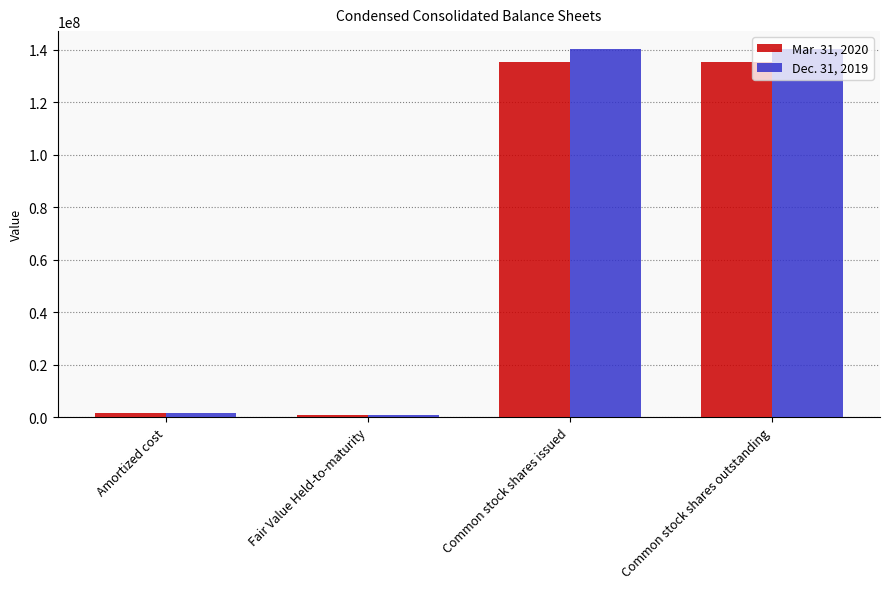

Rank the series by their maximum value, from highest to lowest.

Dec. 31, 2019, Mar. 31, 2020